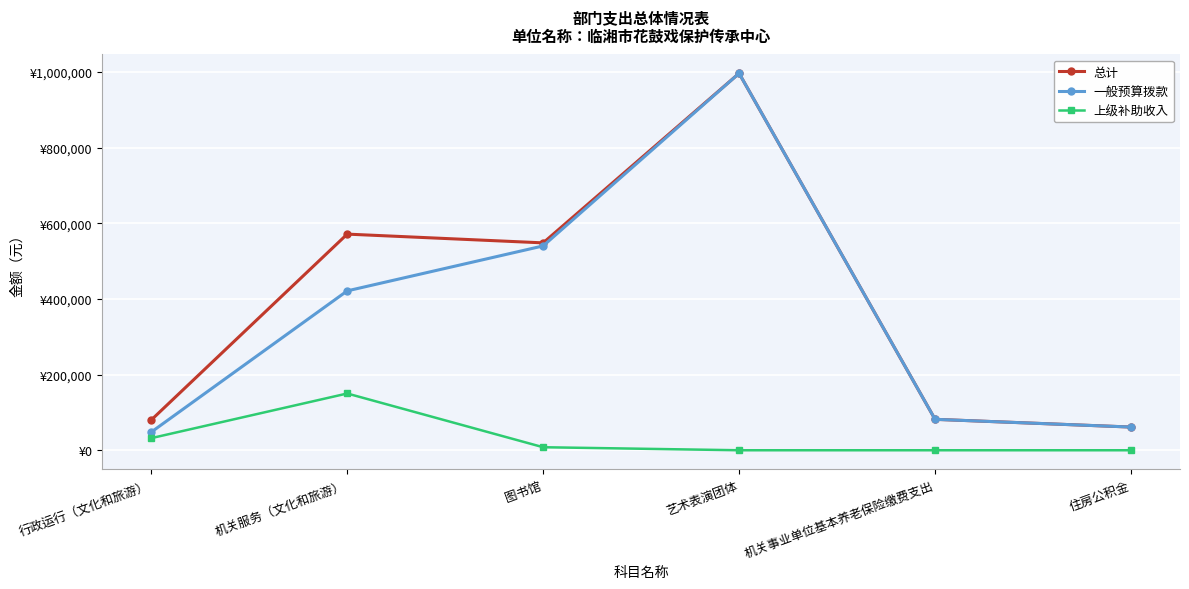

What are all the series names shown in the legend?

总计, 一般预算拨款, 上级补助收入